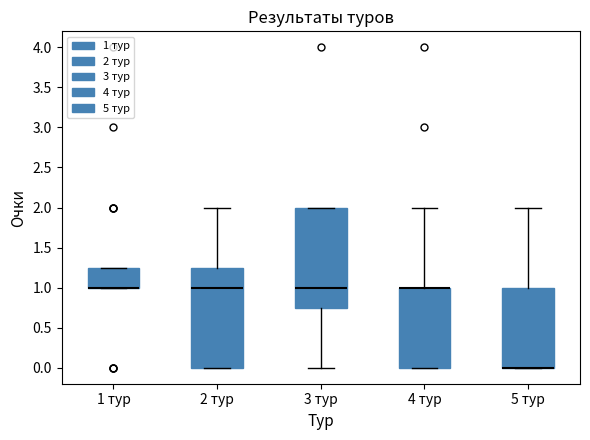

Reading left to right, transcribe this box plot: for each box, give where its median line is, the range the box spans, and where its two whiskers end, as read against the y-axis. The values are not printed on the chart, so give them approximately, as read against the axis.

1 тур: median 1.00 (drawn on the box's lower edge), box 1.00 to 1.25, whiskers 1.00 to 1.25
2 тур: median 1.00, box 0.00 to 1.25, whiskers 0.00 to 2.00
3 тур: median 1.00, box 0.75 to 2.00, whiskers 0.00 to 2.00
4 тур: median 1.00 (drawn on the box's upper edge), box 0.00 to 1.00, whiskers 0.00 to 2.00
5 тур: median 0.00 (drawn on the box's lower edge), box 0.00 to 1.00, whiskers 0.00 to 2.00